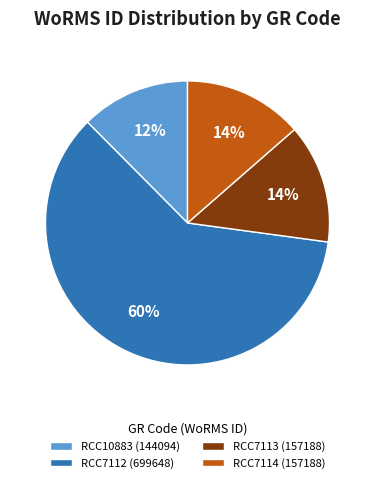

What is the ratio of the value at RCC10883 to the value at RCC7114?

0.9